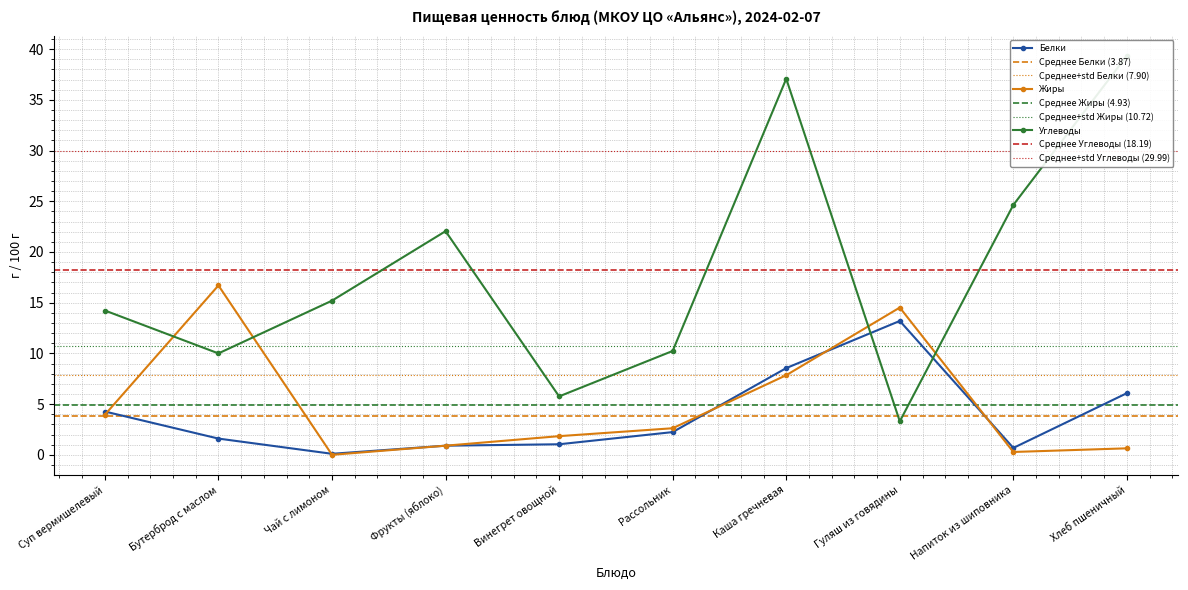

What is the value of the Углеводы point at the 5th from the left?

5.8